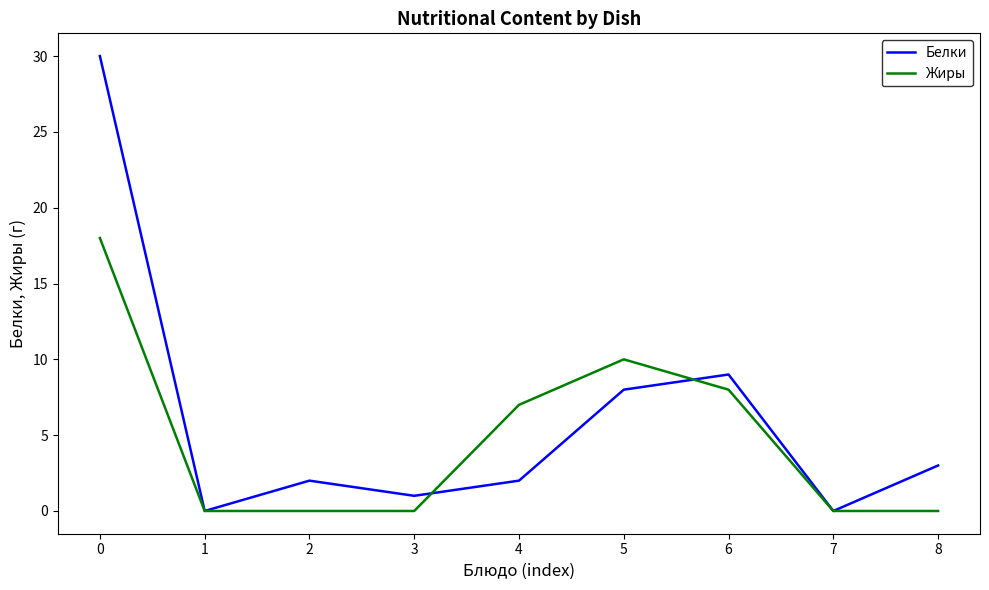

What is the sum of all Белки values?

55